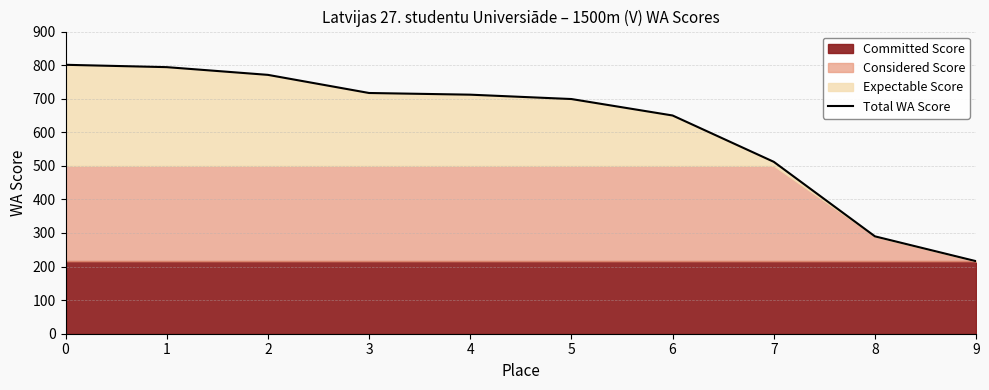

Does the chart have visible grid lines?

Yes